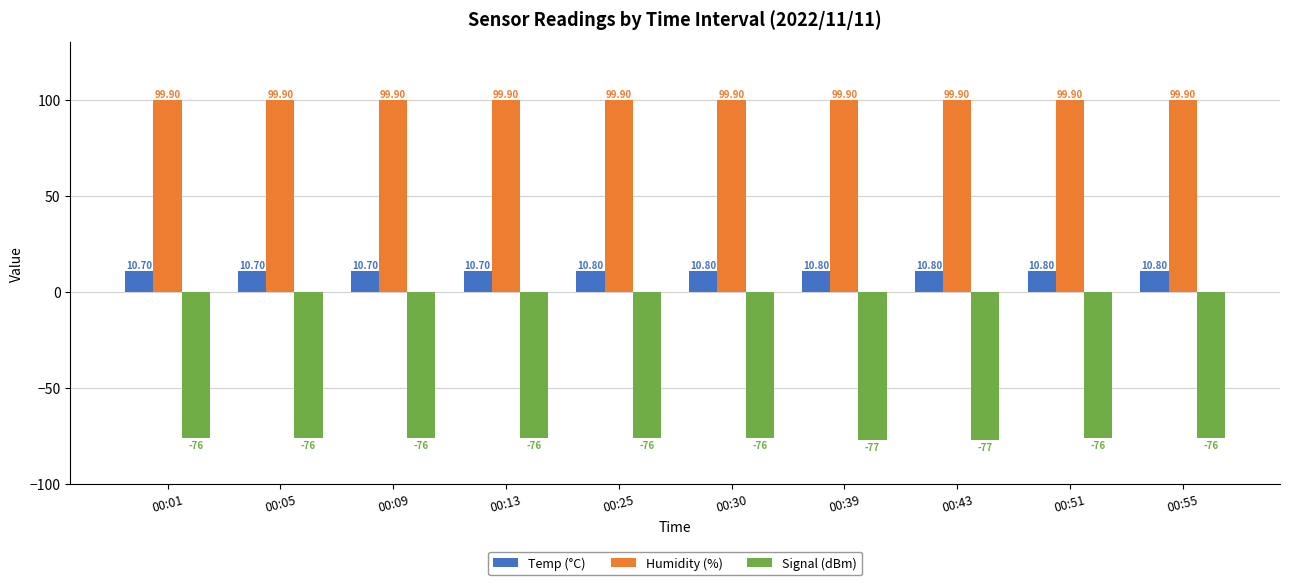

The Signal (dBm) series shows -18.4 at 00:55. True or false?

False